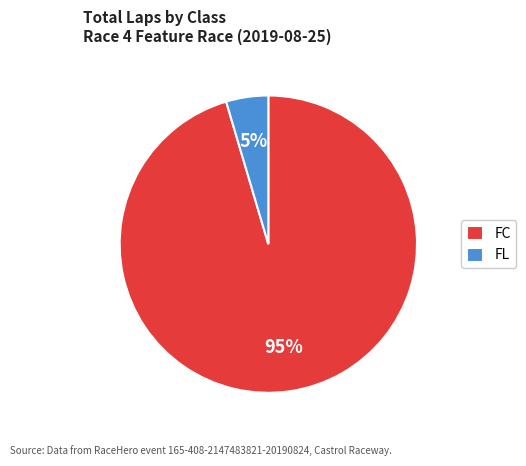

Count the number of slices in the pie.

2